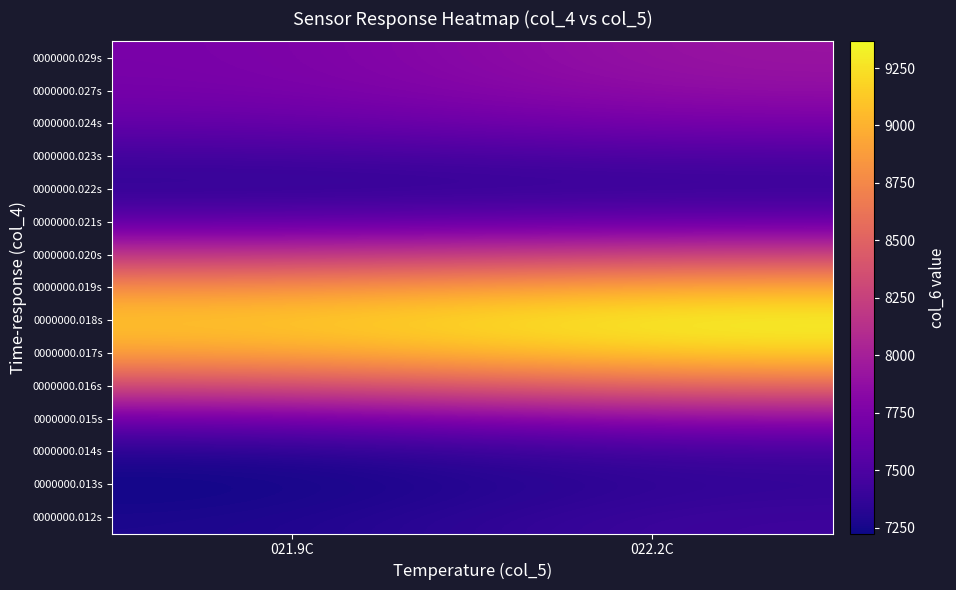

Reading right to left, list all the values displayed in this chart.

0000000.012s: 022.2C=7431.6	021.9C=7269.8
0000000.013s: 022.2C=7367.4	021.9C=7223.9
0000000.014s: 022.2C=7435.7	021.9C=7296.8
0000000.015s: 022.2C=7837.3	021.9C=7666.0
0000000.016s: 022.2C=8528.8	021.9C=8302.2
0000000.017s: 022.2C=9169.8	021.9C=8906.0
0000000.018s: 022.2C=9366.3	021.9C=9118.5
0000000.019s: 022.2C=8985.2	021.9C=8805.2
0000000.020s: 022.2C=8265.0	021.9C=8165.9
0000000.021s: 022.2C=7634.3	021.9C=7590.3
0000000.022s: 022.2C=7385.0	021.9C=7354.0
0000000.023s: 022.2C=7494.0	021.9C=7435.7
0000000.024s: 022.2C=7726.8	021.9C=7615.9
0000000.027s: 022.2C=7879.4	021.9C=7716.3
0000000.029s: 022.2C=7922.2	021.9C=7728.8